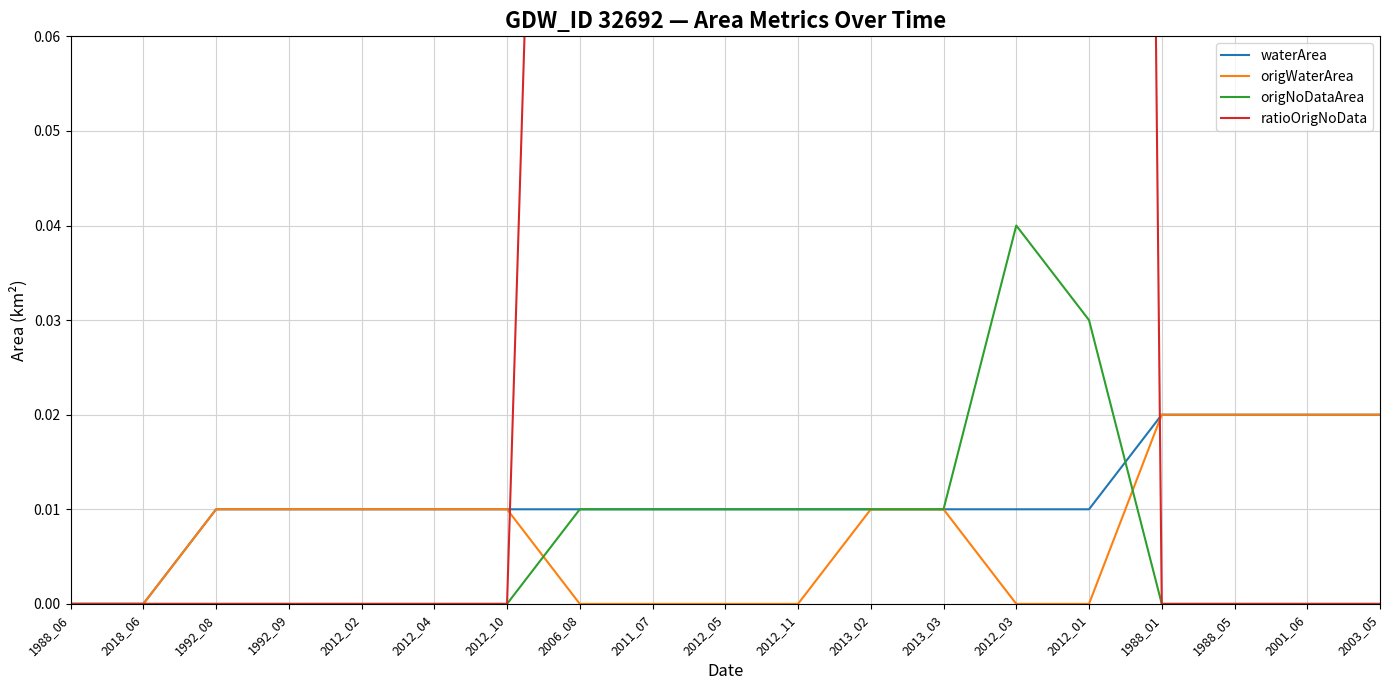

True or false: waterArea has a value of 0.0 at 2012_03.

False